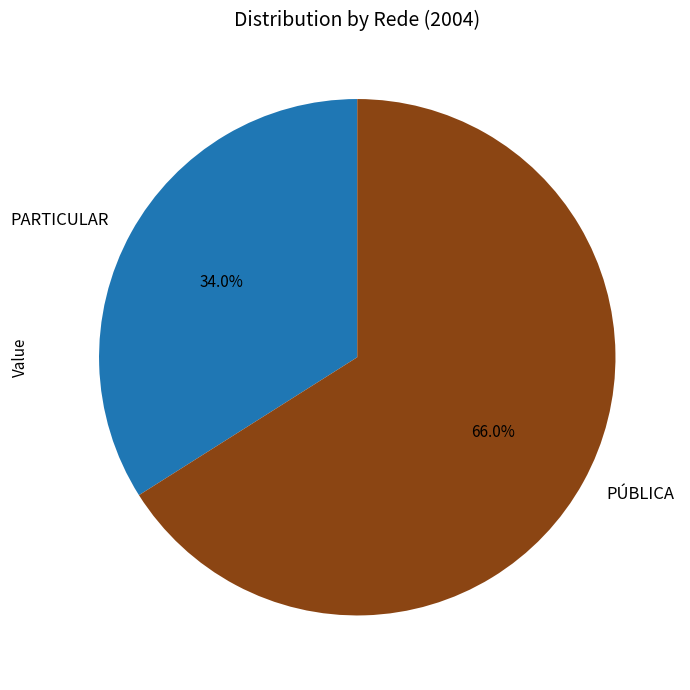

To the nearest percent, what percentage of the pie is PÚBLICA?

66%